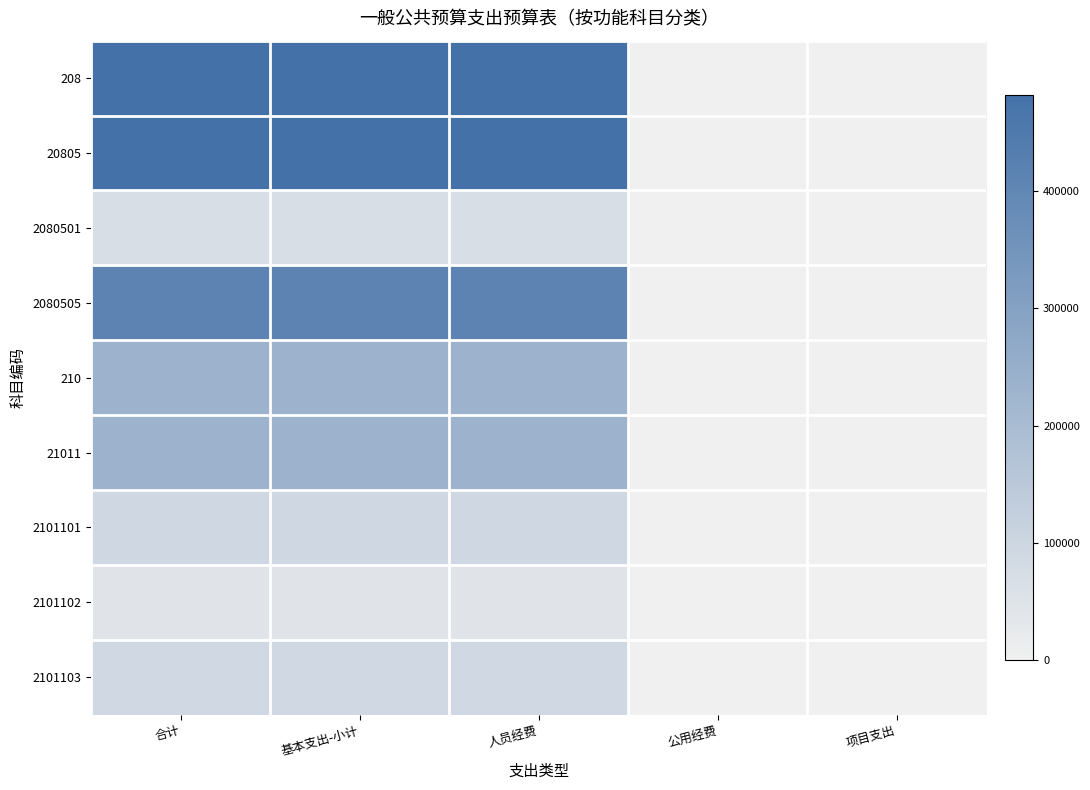

Rank the series by their maximum value, from lowest to highest.

2101102, 2080501, 2101103, 2101101, 210, 21011, 2080505, 208, 20805